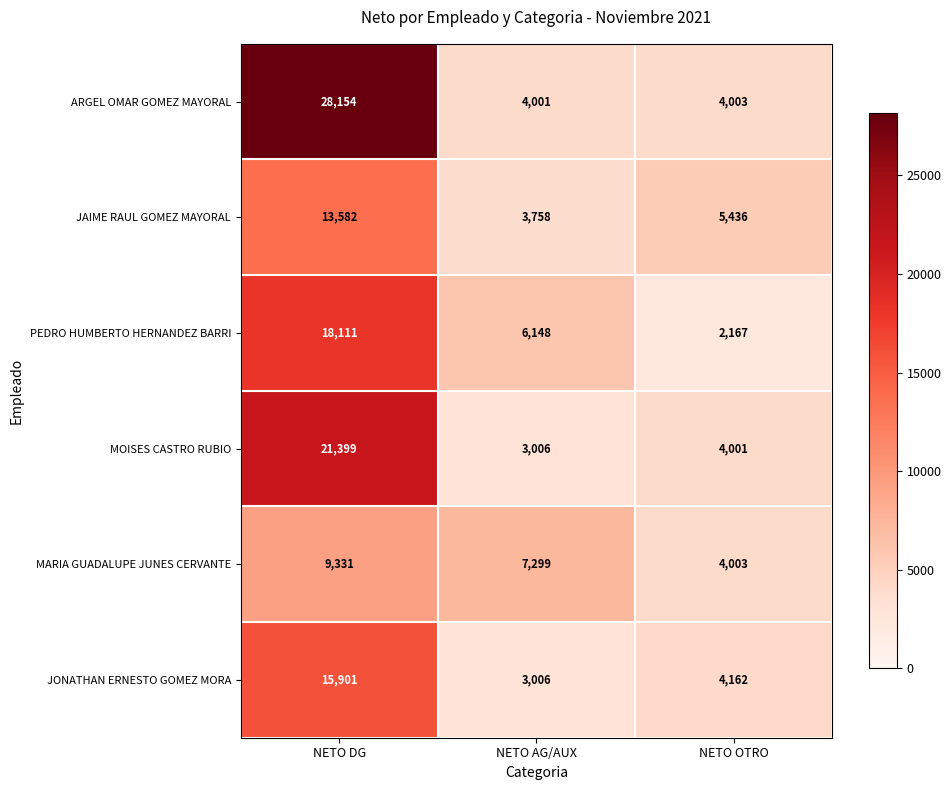

Reading left to right, transcribe all the data shown in this chart.

ARGEL OMAR GOMEZ MAYORAL: NETO DG=28154	NETO AG/AUX=4001	NETO OTRO=4003
JAIME RAUL GOMEZ MAYORAL: NETO DG=13582	NETO AG/AUX=3758	NETO OTRO=5436
PEDRO HUMBERTO HERNANDEZ BARRI: NETO DG=18111	NETO AG/AUX=6148	NETO OTRO=2167
MOISES CASTRO RUBIO: NETO DG=21399	NETO AG/AUX=3006	NETO OTRO=4001
MARIA GUADALUPE JUNES CERVANTE: NETO DG=9331	NETO AG/AUX=7299	NETO OTRO=4003
JONATHAN ERNESTO GOMEZ MORA: NETO DG=15901	NETO AG/AUX=3006	NETO OTRO=4162